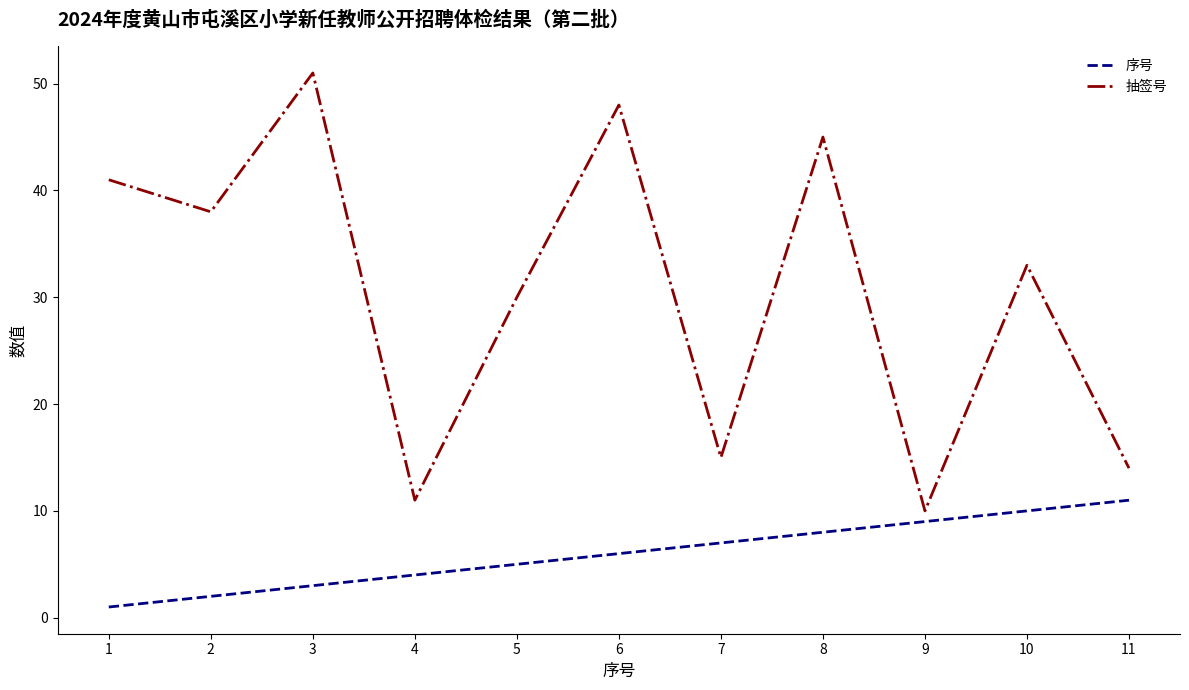

Reading left to right, list all the values displayed in this chart.

序号: 1=1	2=2	3=3	4=4	5=5	6=6	7=7	8=8	9=9	10=10	11=11
抽签号: 1=41	2=38	3=51	4=11	5=30	6=48	7=15	8=45	9=10	10=33	11=14